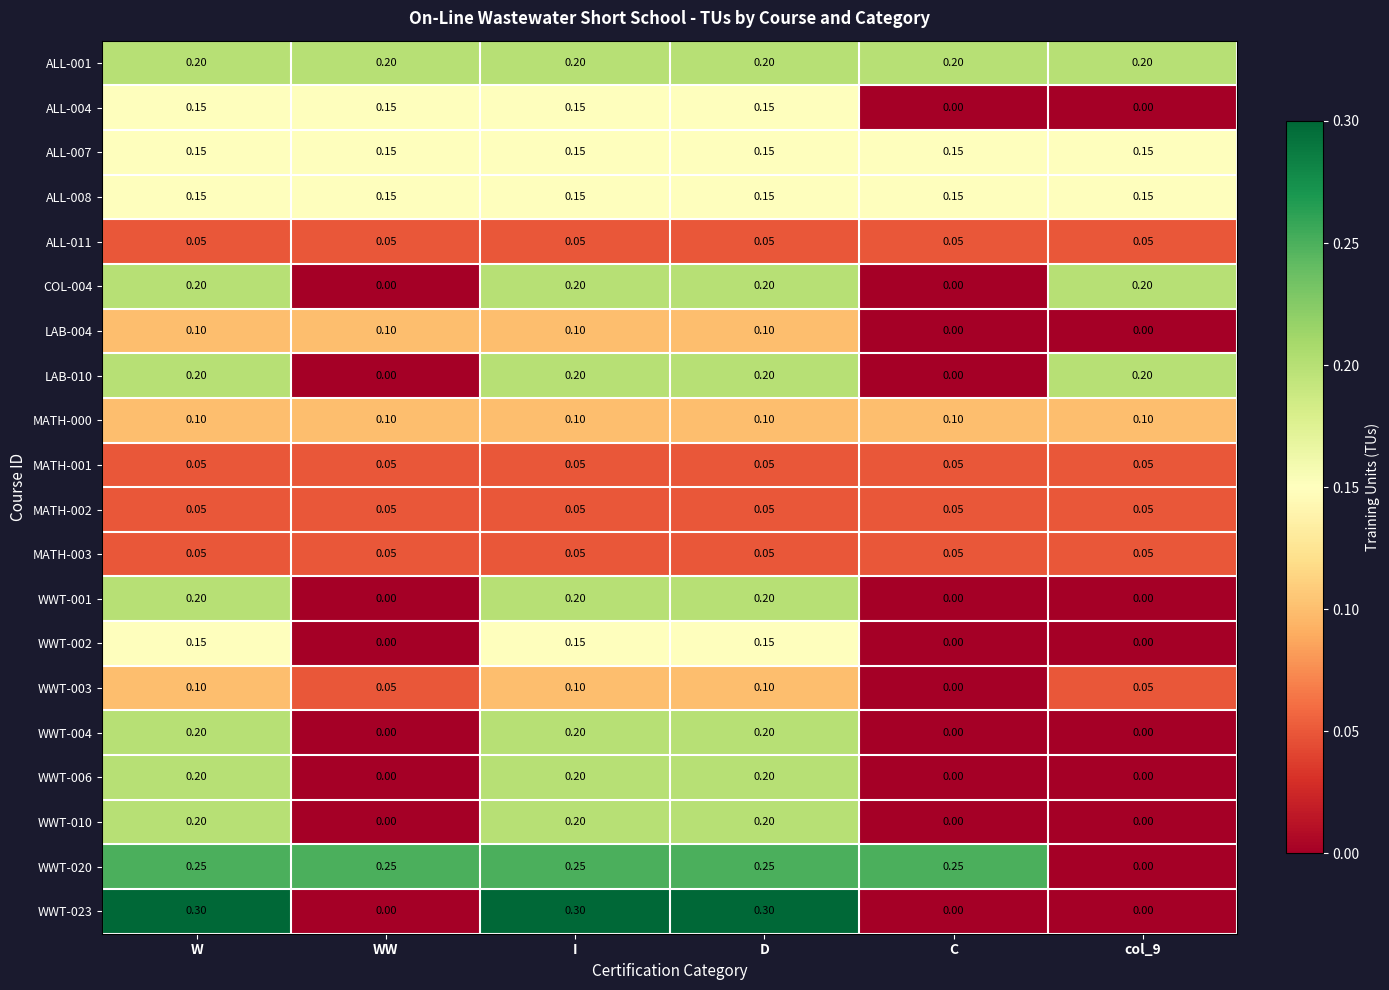

Is the value of ALL-007 at WW greater than the value of WWT-006 at WW?

Yes